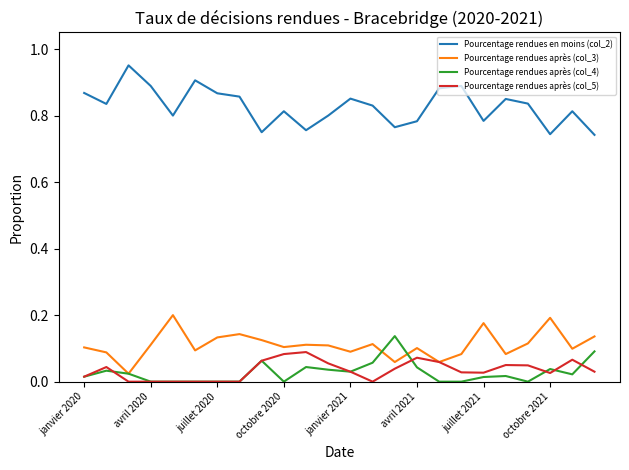

True or false: Pourcentage rendues en moins (col_2) and Pourcentage rendues après (col_5) cross at least once.

False